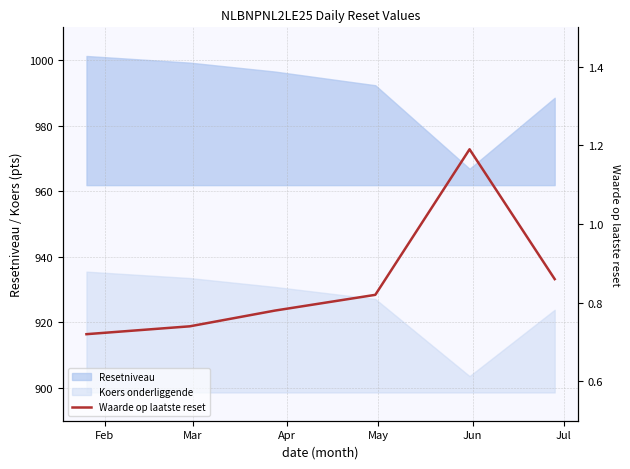

How many lines are shown in the chart?

1